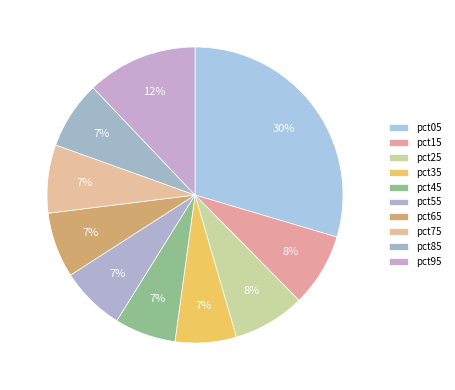

To the nearest percent, what portion does pct45 represent?

7%